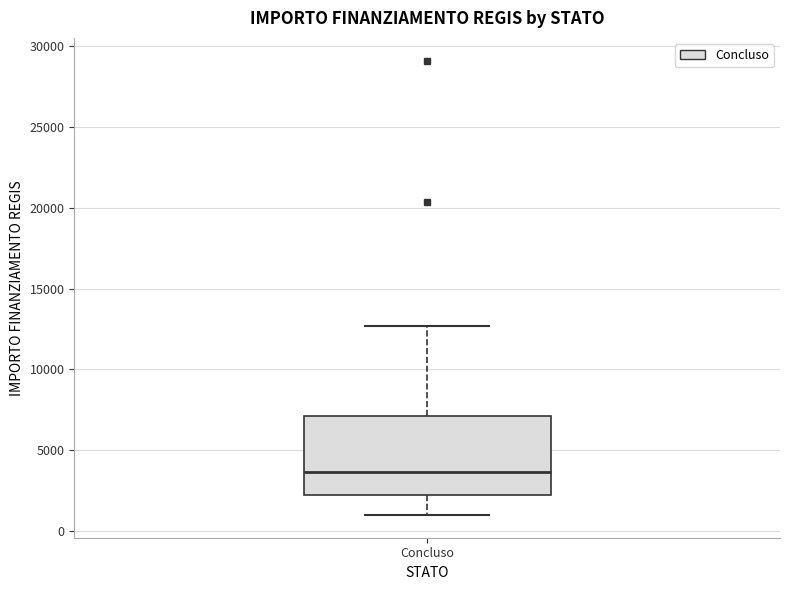

Where is the lower edge of the box for Concluso on the y-axis? The values are not printed on the chart, so give them approximately, as read against the axis.

2000